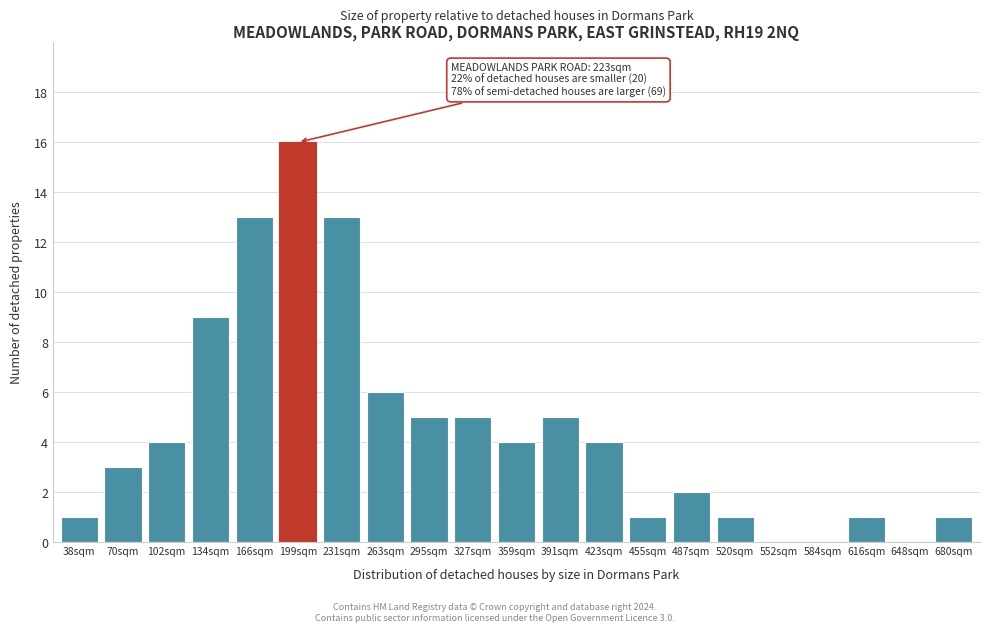

Reading left to right, transcribe all the data shown in this chart.

38sqm=1	70sqm=3	102sqm=4	134sqm=9	166sqm=13	199sqm=16	231sqm=13	263sqm=6	295sqm=5	327sqm=5	359sqm=4	391sqm=5	423sqm=4	455sqm=1	487sqm=2	520sqm=1	552sqm=0	584sqm=0	616sqm=1	648sqm=0	680sqm=1